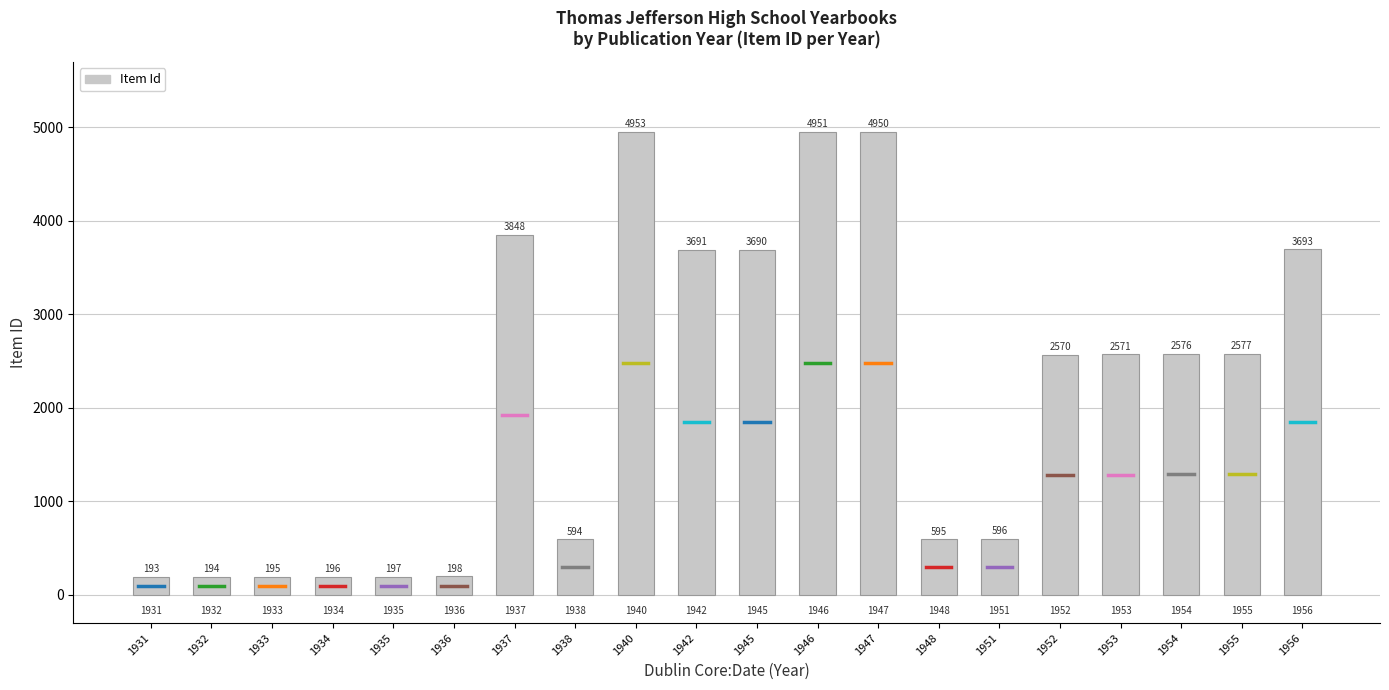

Is it true that the value at 1954 is 2576?

True